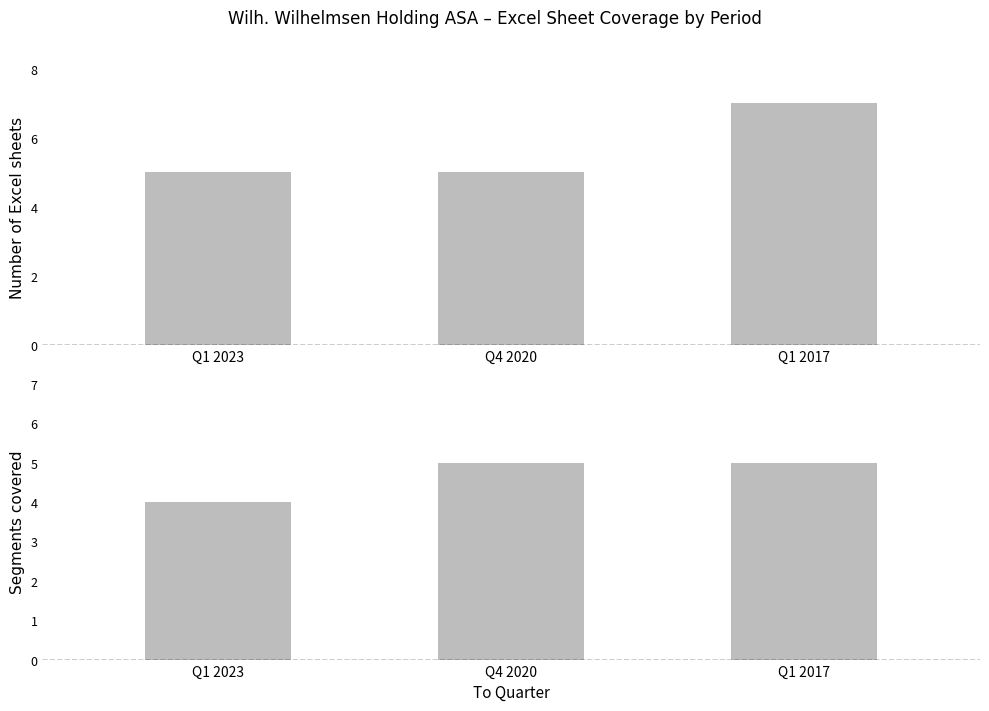

Rank the series by their maximum value, from lowest to highest.

Segments covered, Sheet count